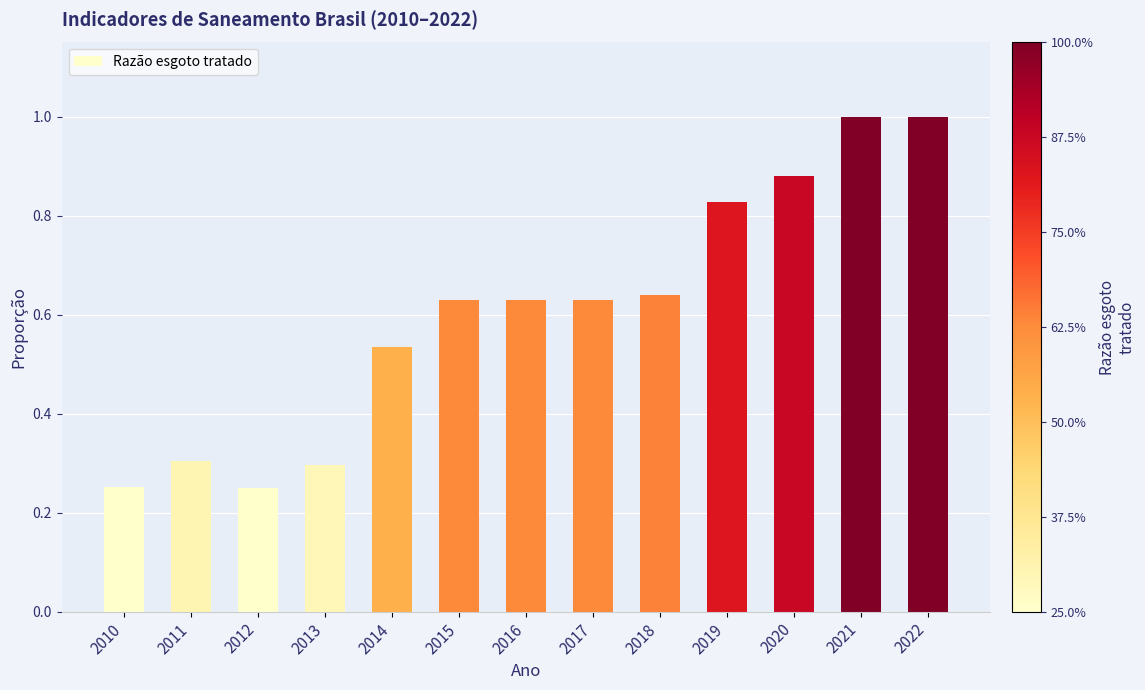

Is it true that the value at 2014 is 0.3?

False